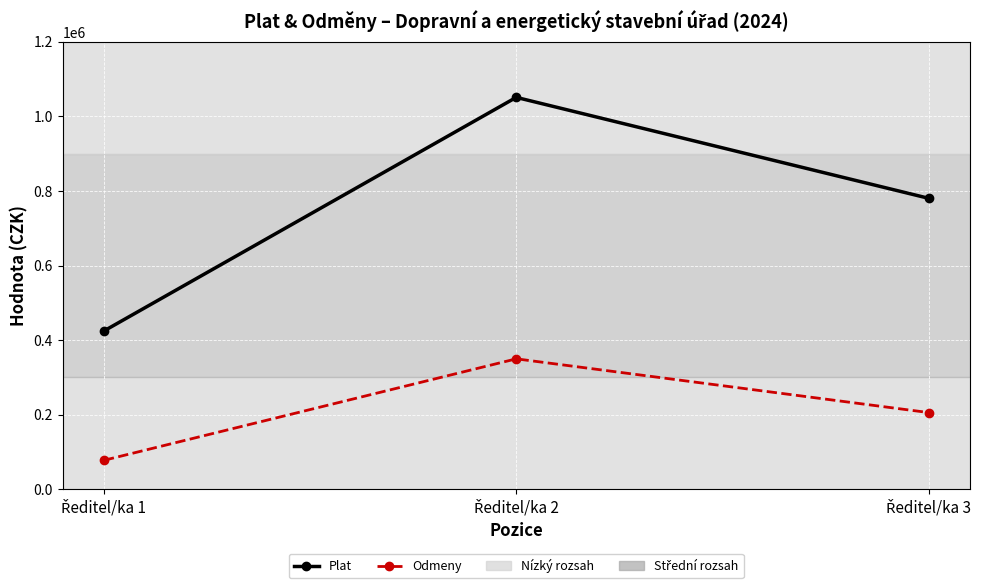

Is this an area chart (filled region under the line)?

No